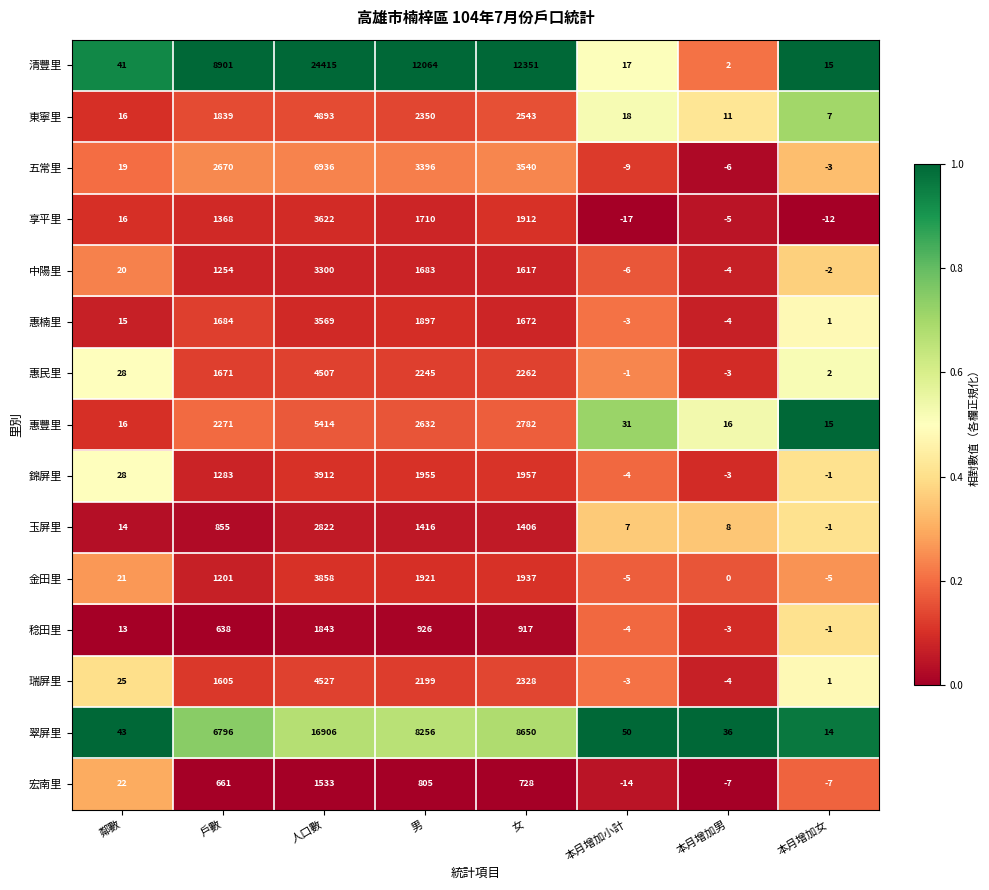

Which series has the largest range (max minus min)?

清豐里